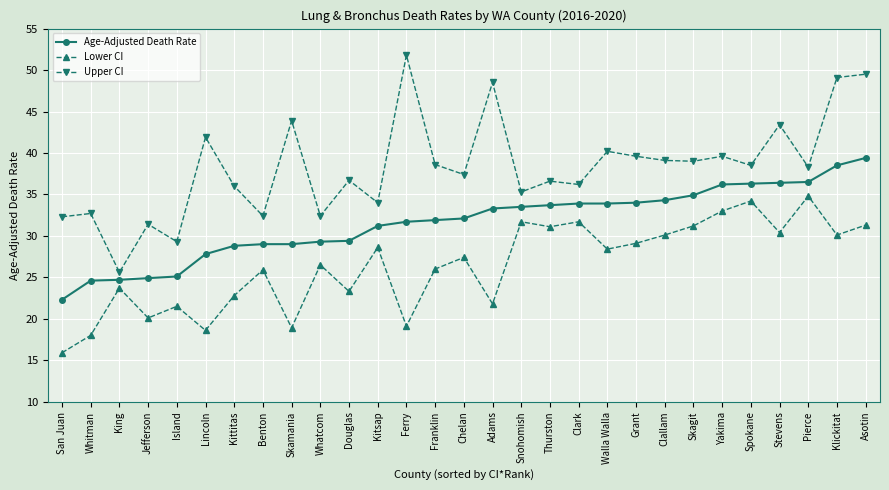

What is the label of the 7th point from the left?

Kittitas